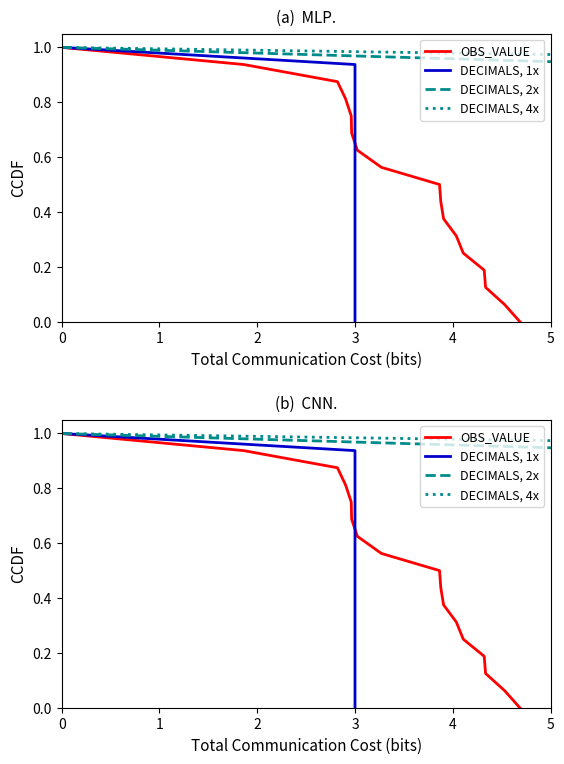

Is the value of OBS_VALUE at 7 greater than the value of DECIMALS, 2x at 12?

Yes